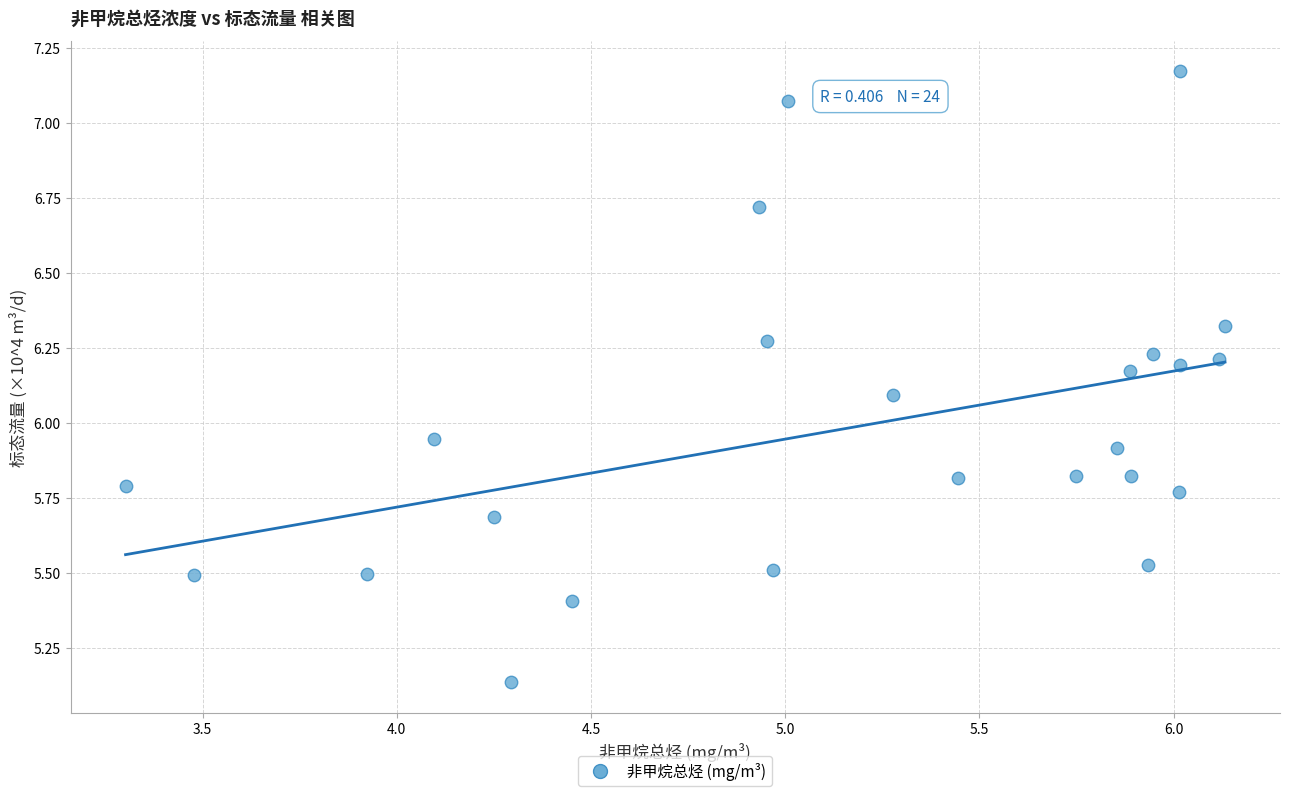

What is the range of X values (max minus min)?

2.8